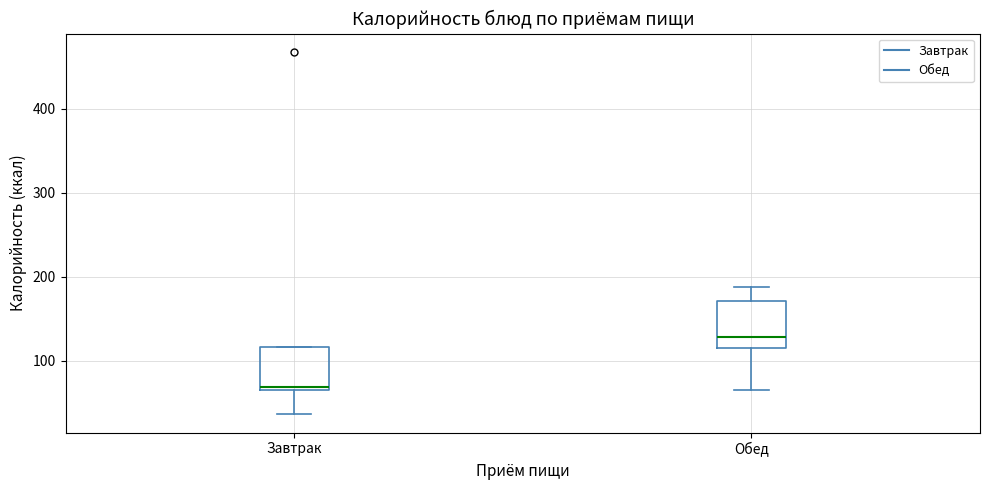

Reading left to right, read every box against the y-axis: the position of its median line, the range the box covers, and the ends of its whiskers. The values are not printed on the chart, so give them approximately, as read against the axis.

Завтрак: median 70, box 60 to 120, whiskers 40 to 120
Обед: median 130, box 110 to 170, whiskers 60 to 190